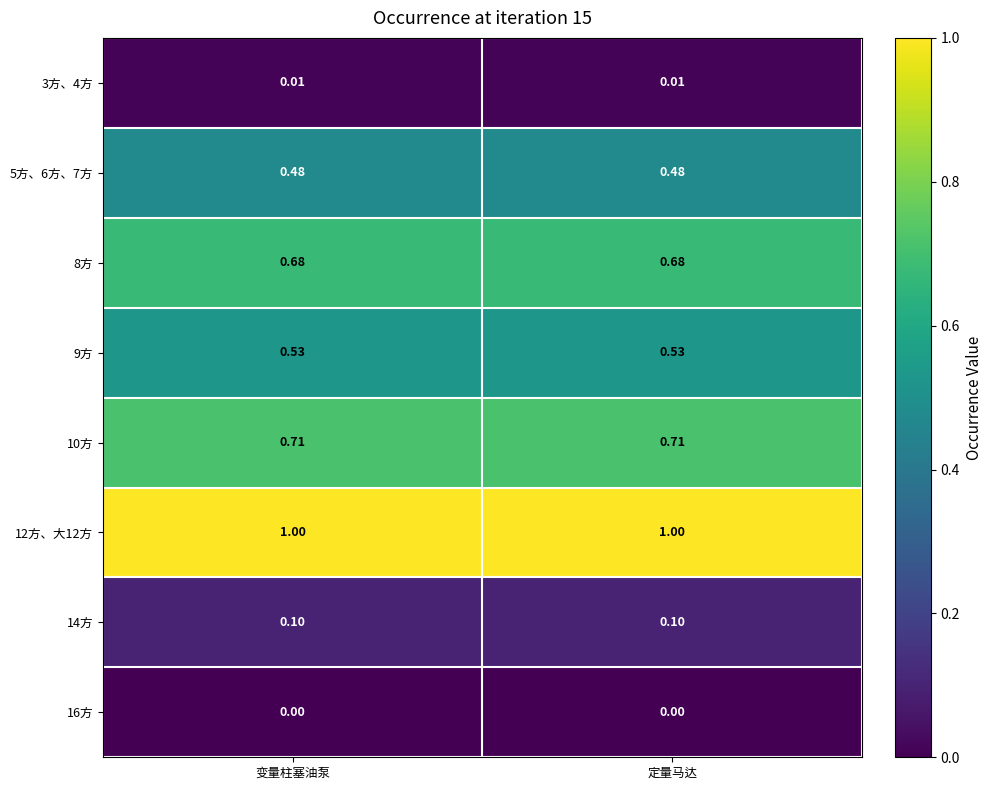

Is the value of 10方 at 定量马达 greater than the value of 5方、6方、7方 at 变量柱塞油泵?

Yes